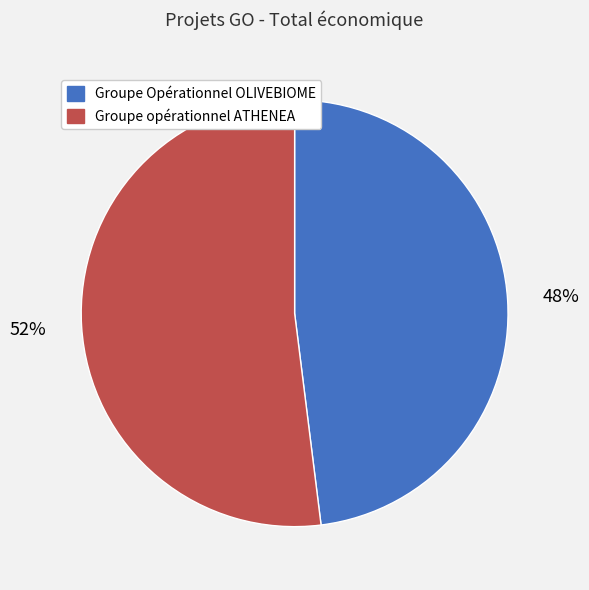

The Groupe Opérationnel OLIVEBIOME slice represents 48% of the pie. True or false?

True